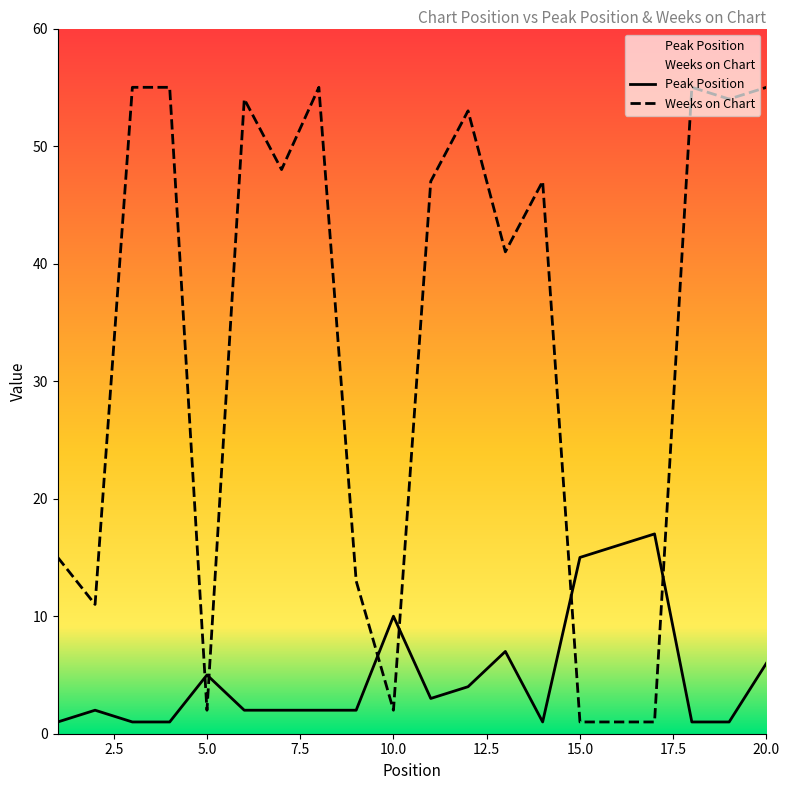

In Weeks on Chart, how many points are higher than both neighbors (excluding endpoints)?

5